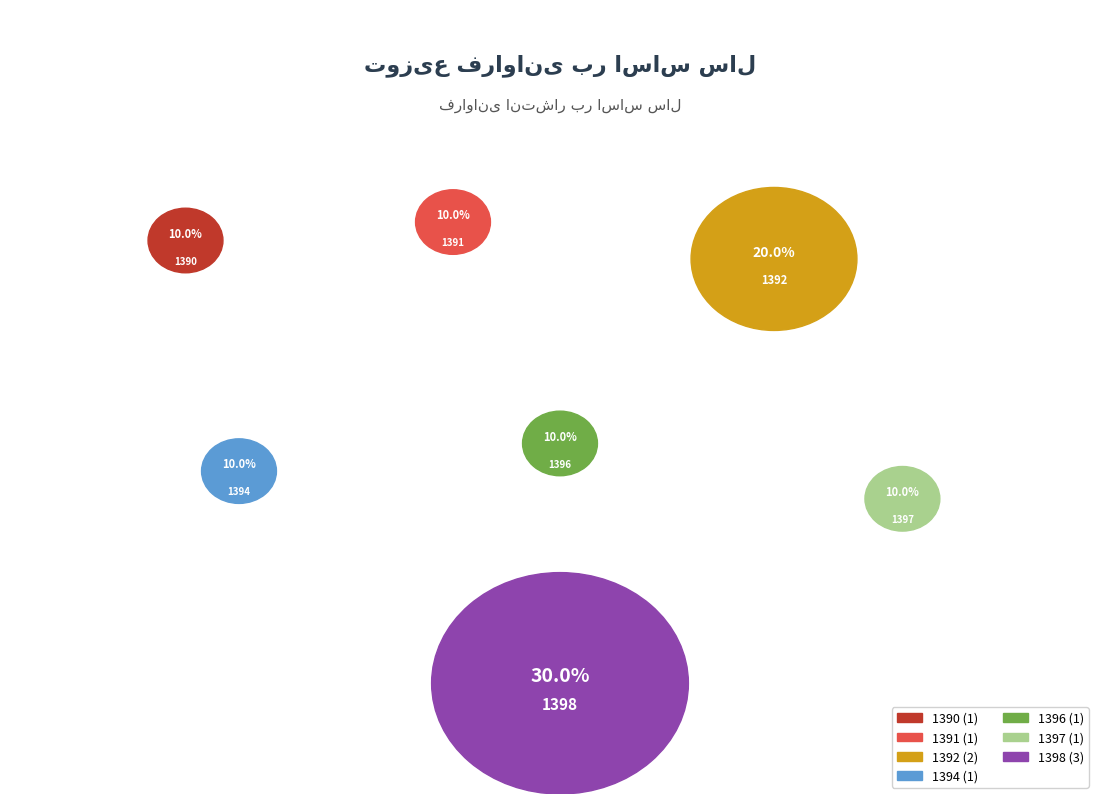

What percentage is the 1397 slice, to the nearest percent?

10%